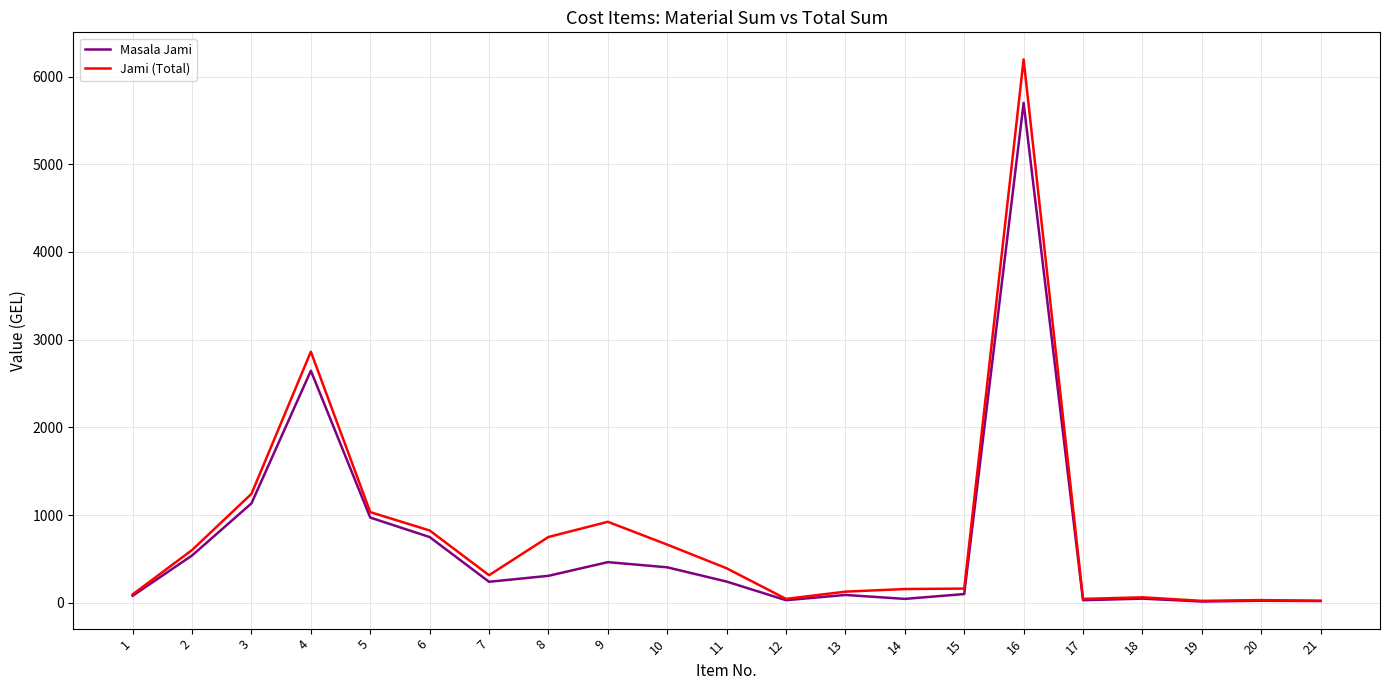

True or false: Jami (Total) has more than 1 interior local peaks.

True